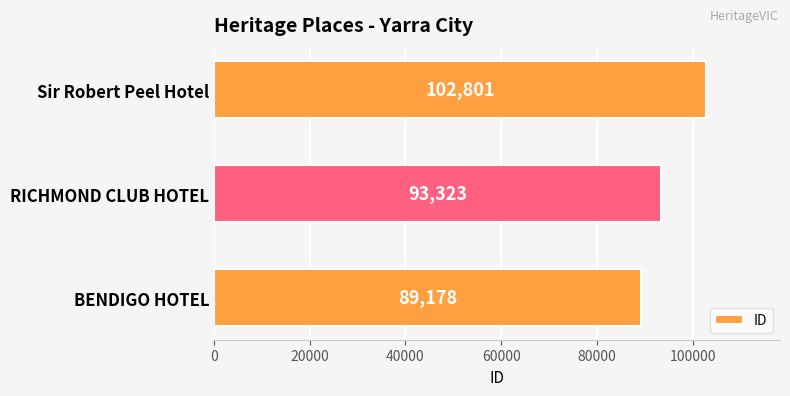

At which label is the value closest to 95989?

RICHMOND CLUB HOTEL